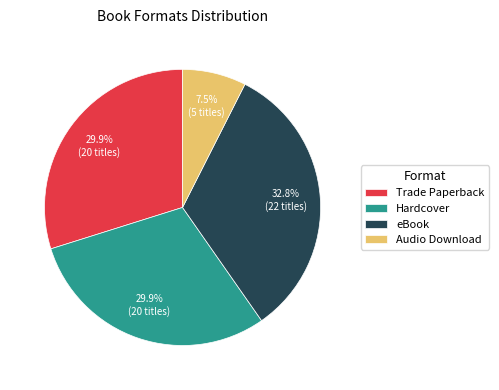

How many segments does this pie chart have?

4